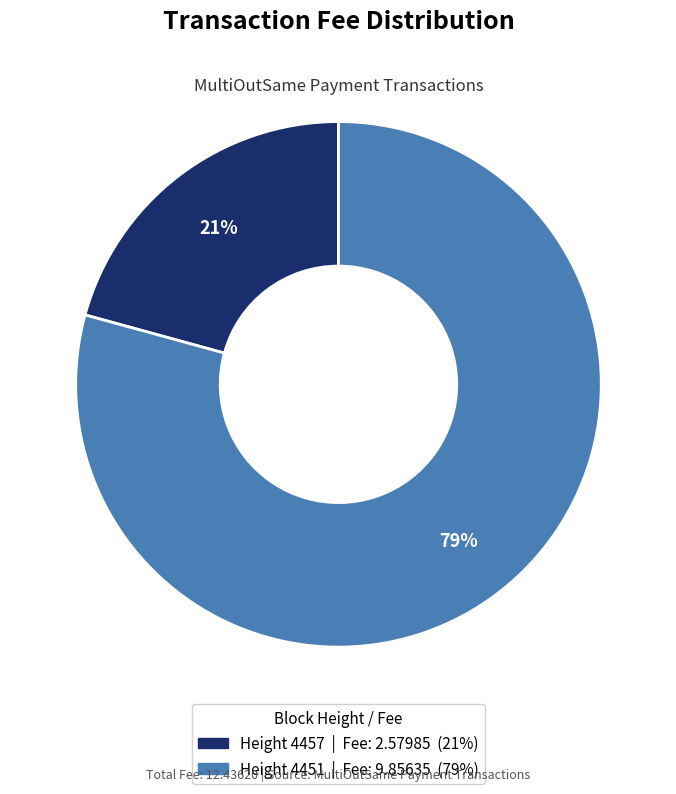

To the nearest percent, what is the average slice percentage?

50%